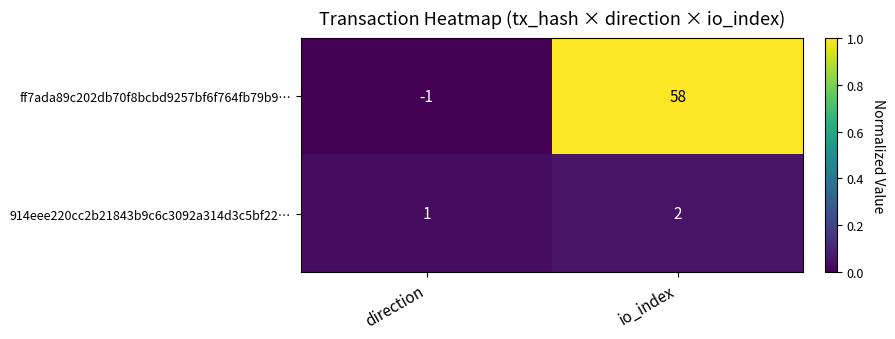

Which series has the largest total across all categories?

ff7ada89c202db70f8bcbd9257bf6f764fb79b9…